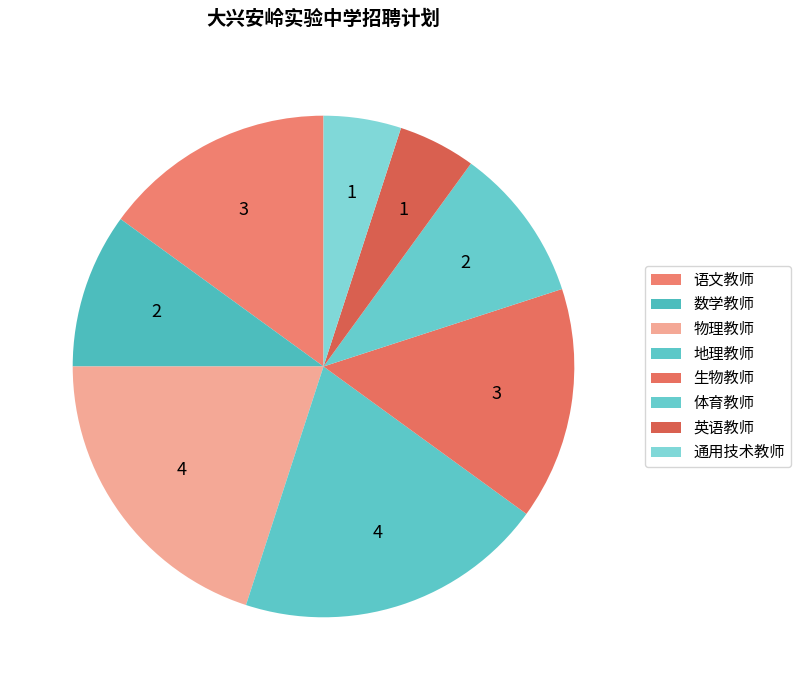

To the nearest percent, what is the difference between the largest and smallest slice percentages?

15%